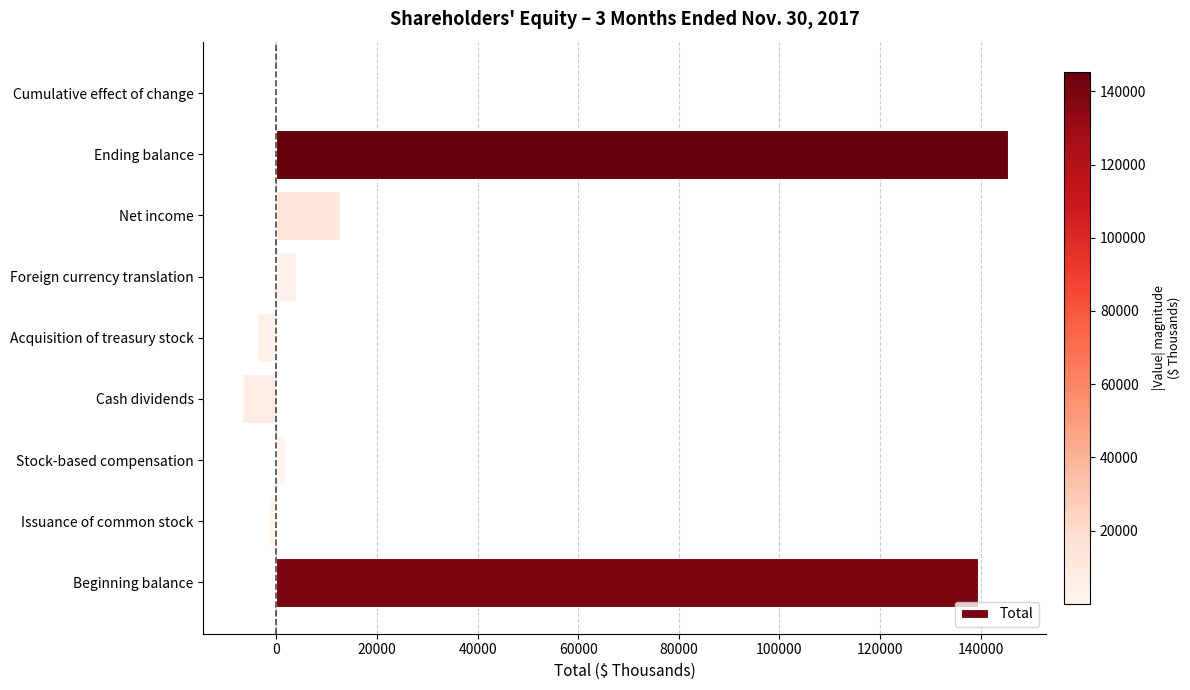

How many data points does each series have?

9